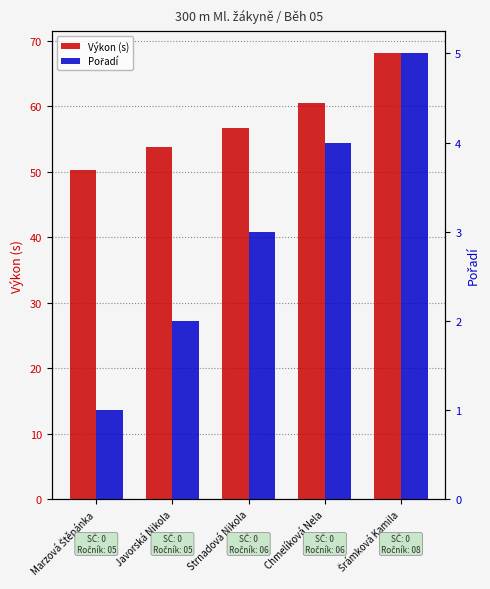

How many groups of bars are there?

5